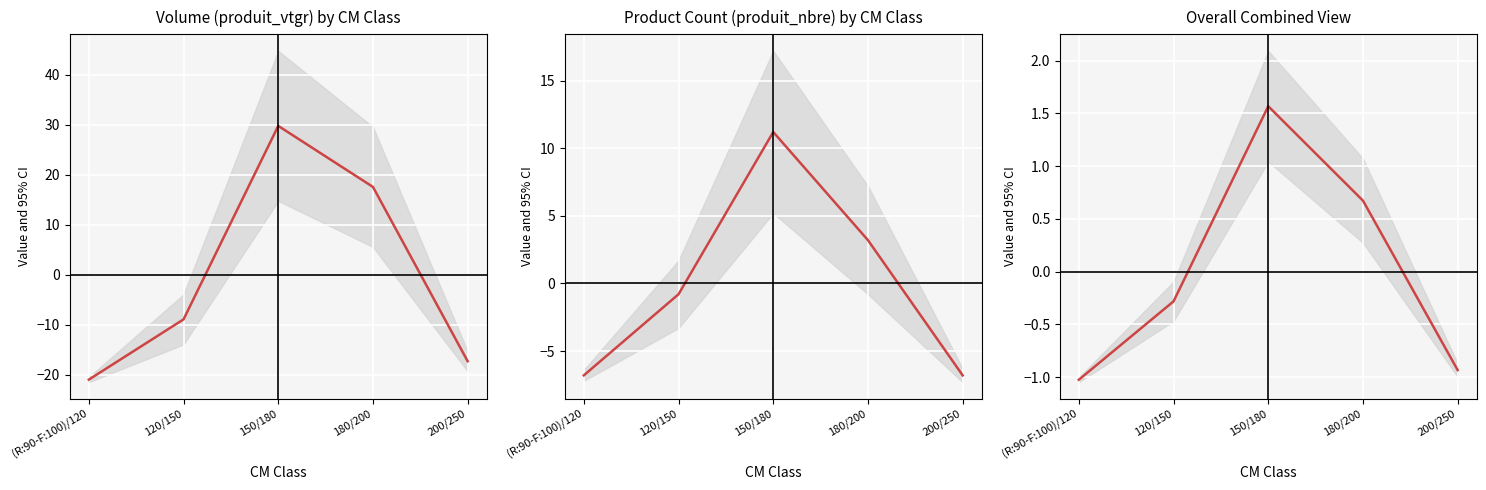

What is the label of the 5th point from the right?

(R:90-F:100)/120